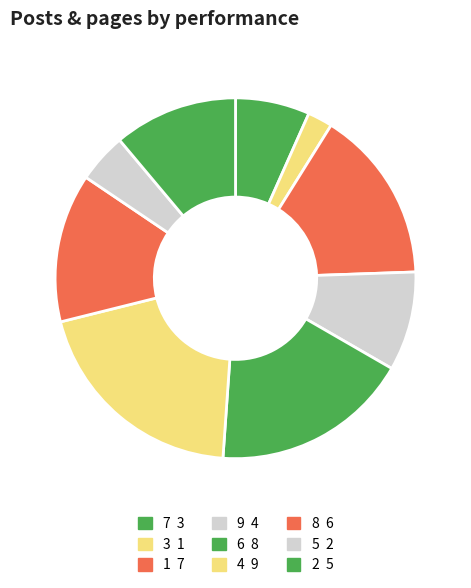

How many slices are in this pie chart?

9